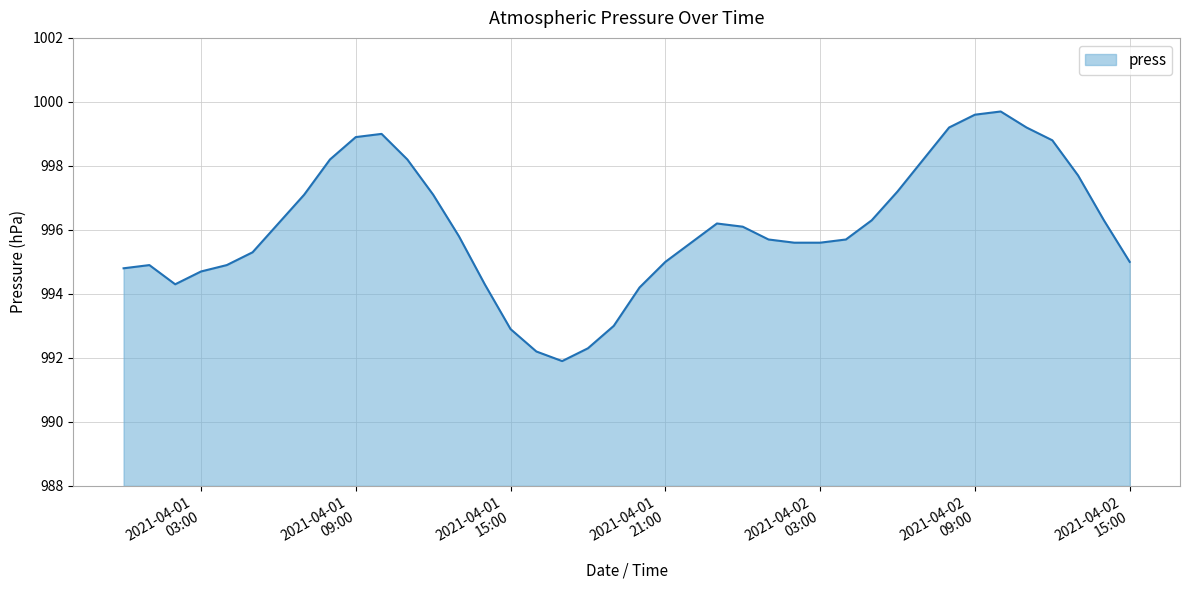

What is the sum of all values?

39842.9